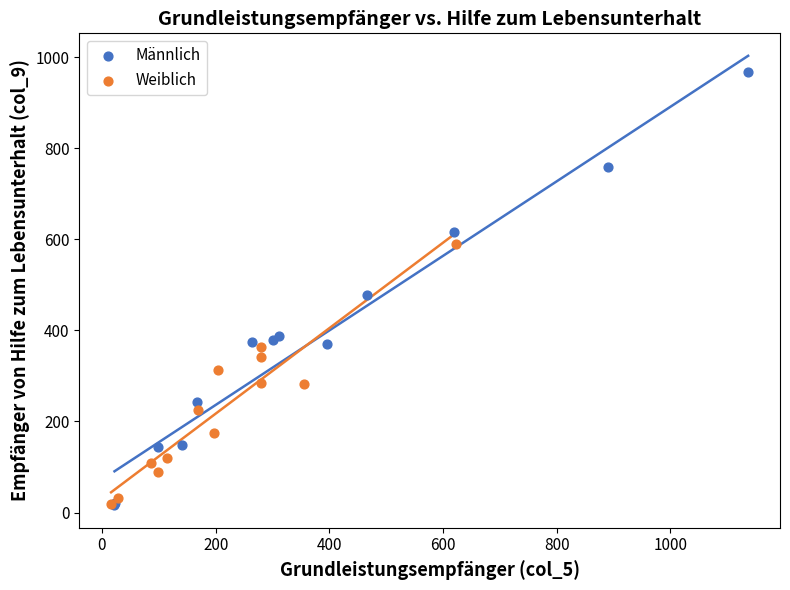

Which series has the largest Y range (max minus min)?

Männlich